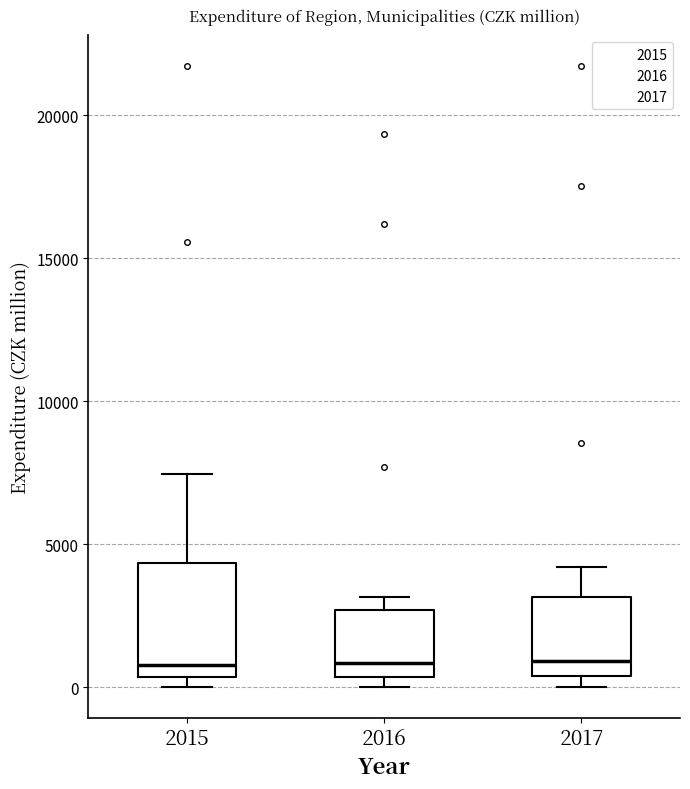

Where is the upper edge of the box at x = 2015 on the y-axis? The values are not printed on the chart, so give them approximately, as read against the axis.

4500